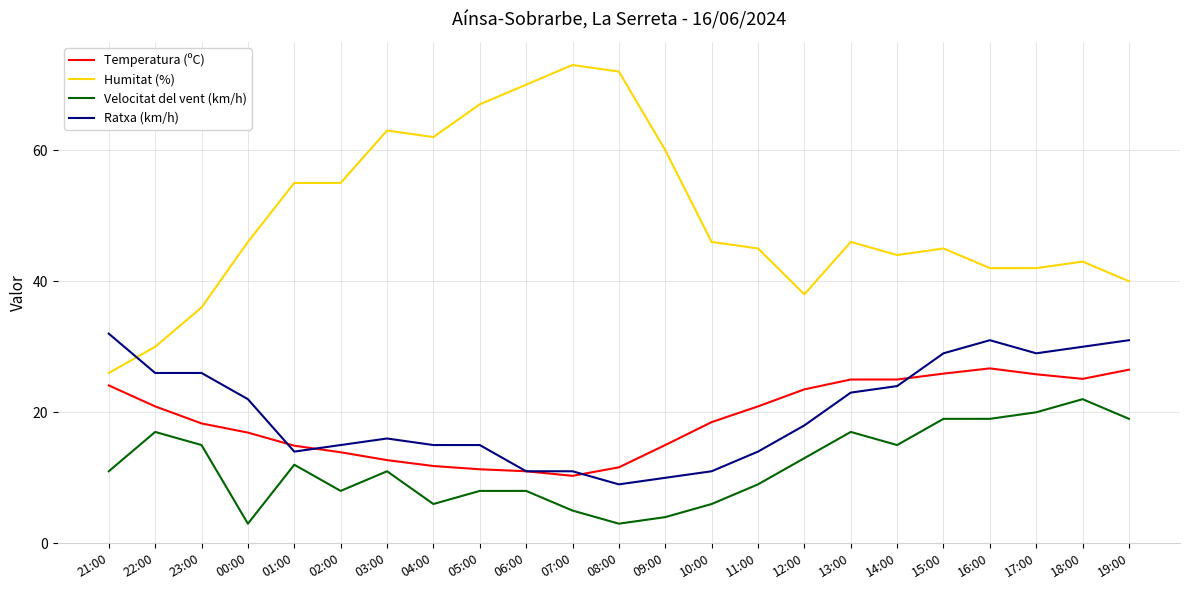

List the series in order of their peak value, lowest first.

Velocitat del vent (km/h), Temperatura (ºC), Ratxa (km/h), Humitat (%)